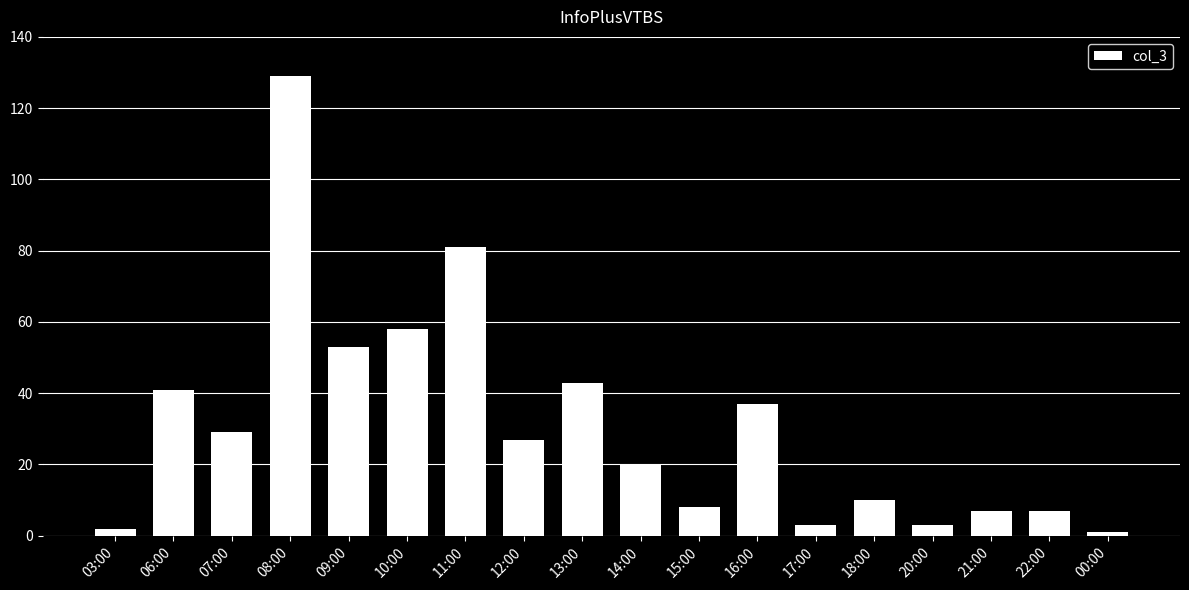

Reading right to left, transcribe all the data shown in this chart.

1	7	7	3	10	3	37	8	20	43	27	81	58	53	129	29	41	2